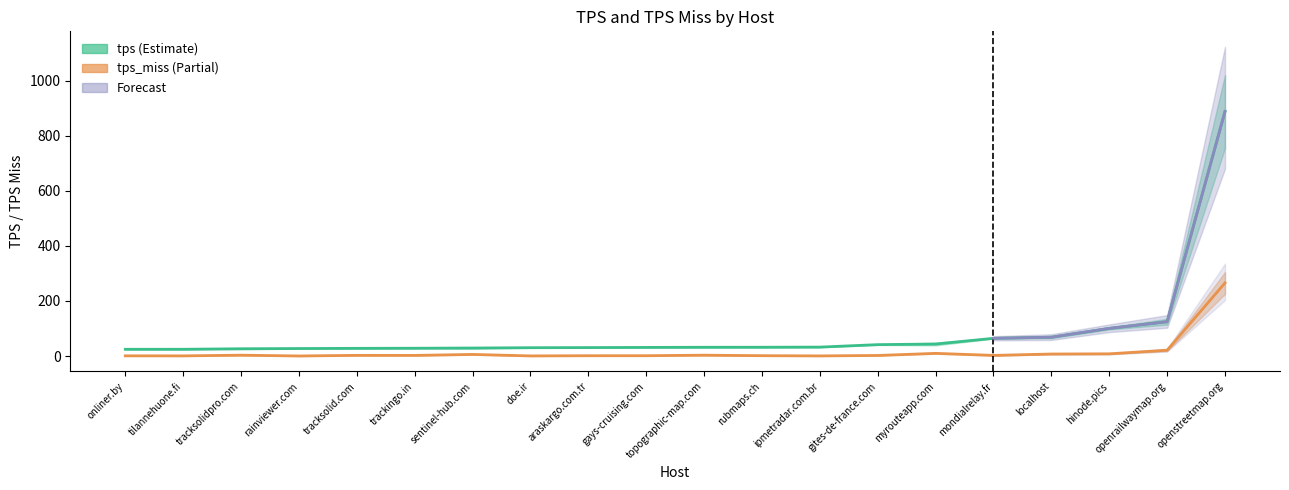

Which series has the largest total across all categories?

tps